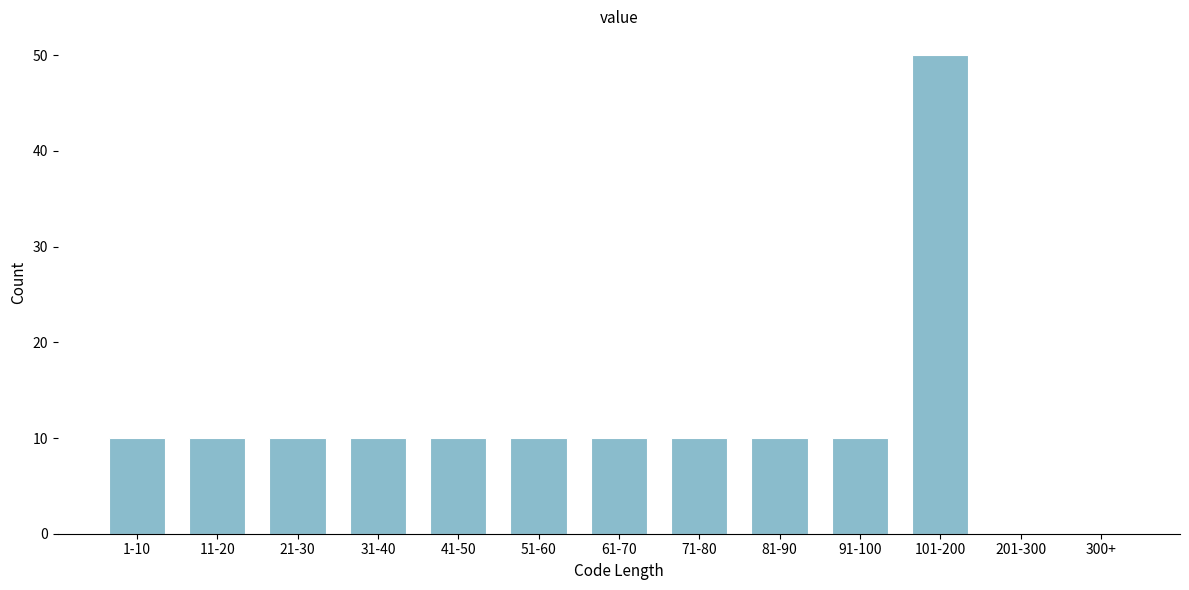

Reading left to right, list all the values displayed in this chart.

1-10=10	11-20=10	21-30=10	31-40=10	41-50=10	51-60=10	61-70=10	71-80=10	81-90=10	91-100=10	101-200=50	201-300=0	300+=0